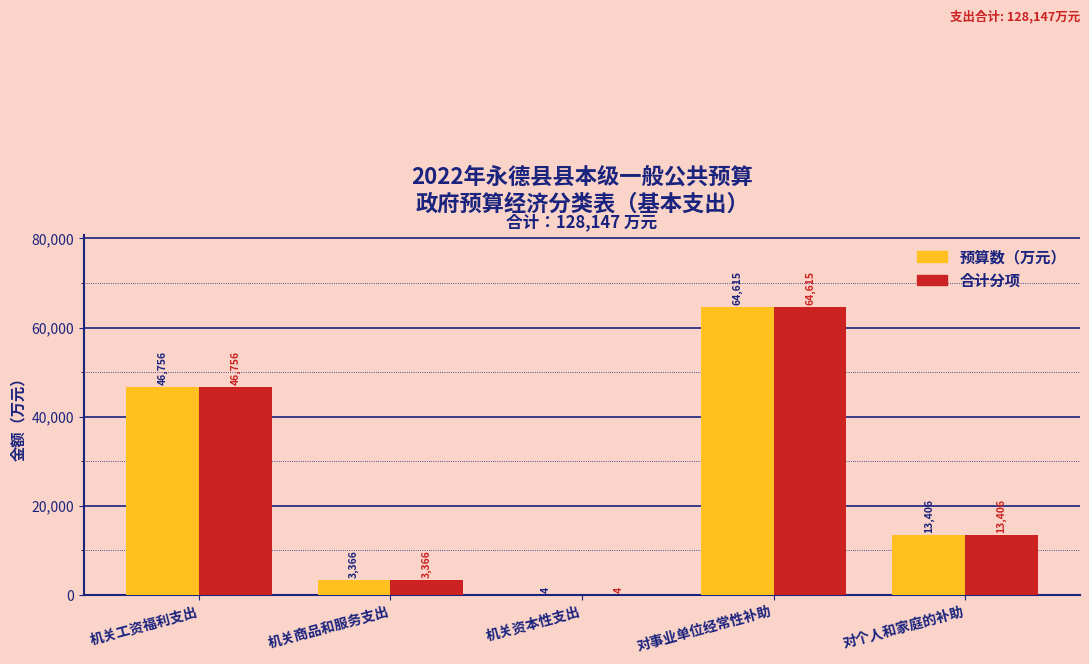

Reading right to left, list all the values displayed in this chart.

预算数（万元）: 对个人和家庭的补助=13406	对事业单位经常性补助=64615	机关资本性支出=4	机关商品和服务支出=3366	机关工资福利支出=46756
合计分项: 对个人和家庭的补助=13406	对事业单位经常性补助=64615	机关资本性支出=4	机关商品和服务支出=3366	机关工资福利支出=46756